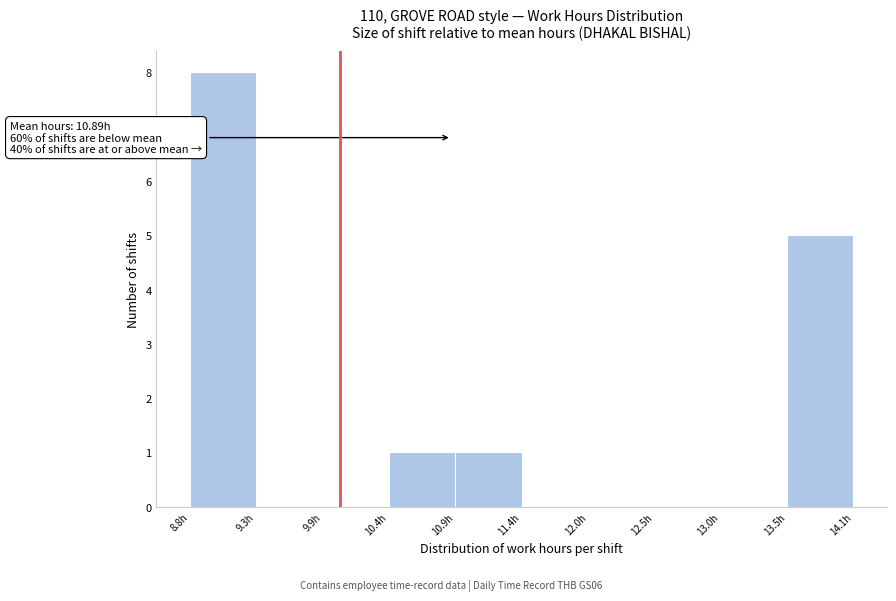

Over which range of the x-axis is the bar tallest?

8.8 to 9.3